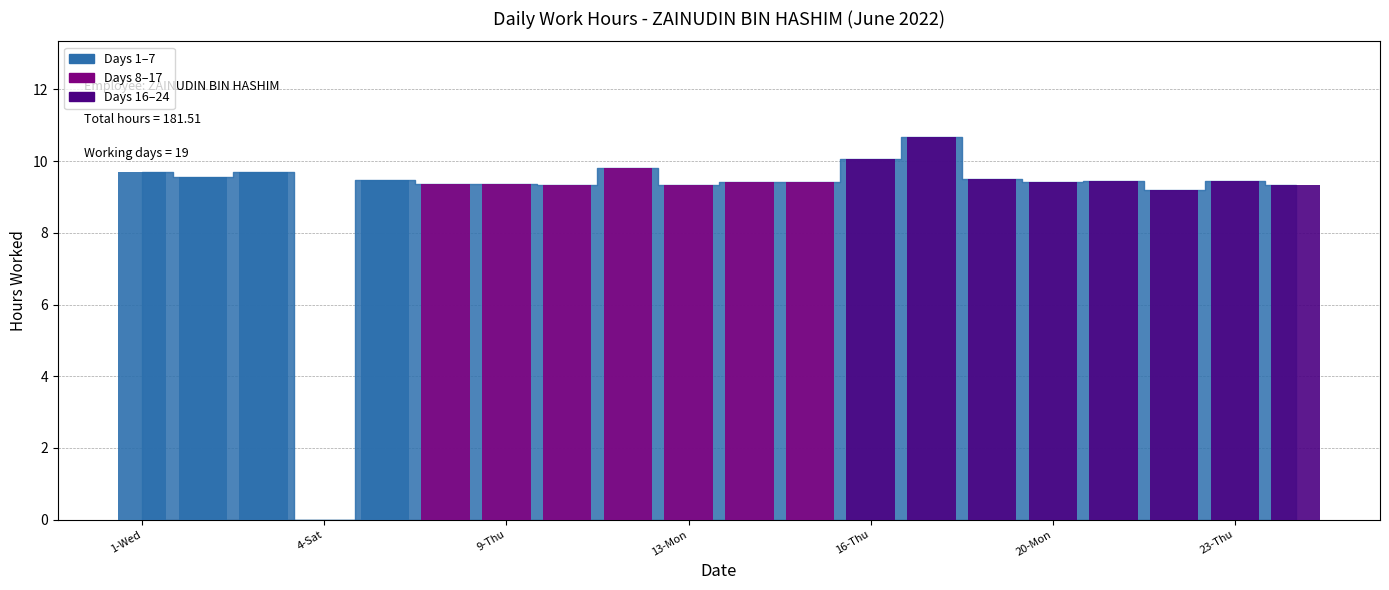

What is the sum of all values?

181.5